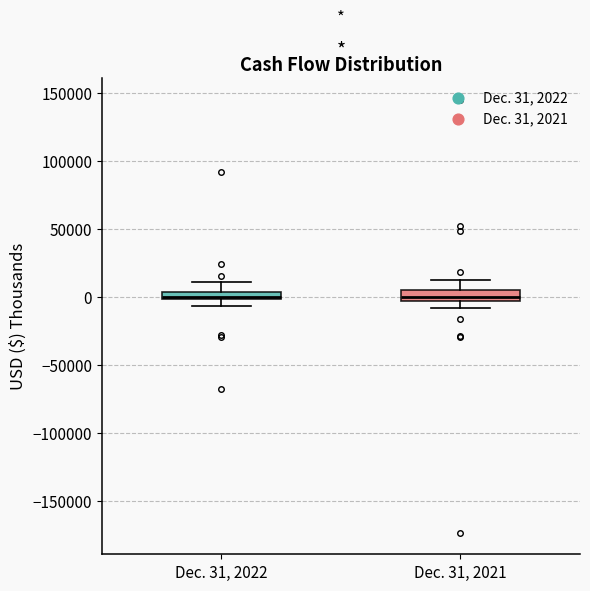

Where is the lower edge of the box for Dec. 31, 2022 on the y-axis? The values are not printed on the chart, so give them approximately, as read against the axis.

0